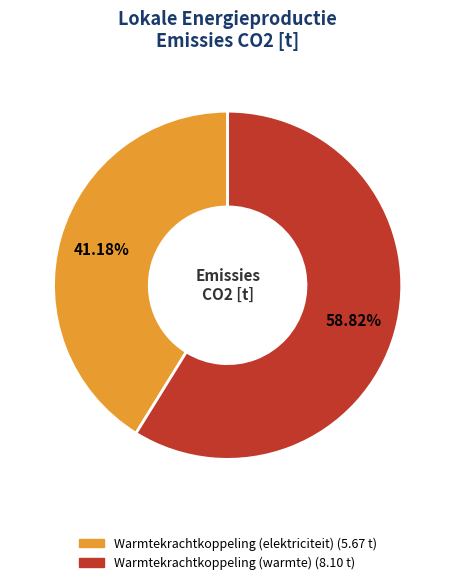

How many slices are in this pie chart?

2